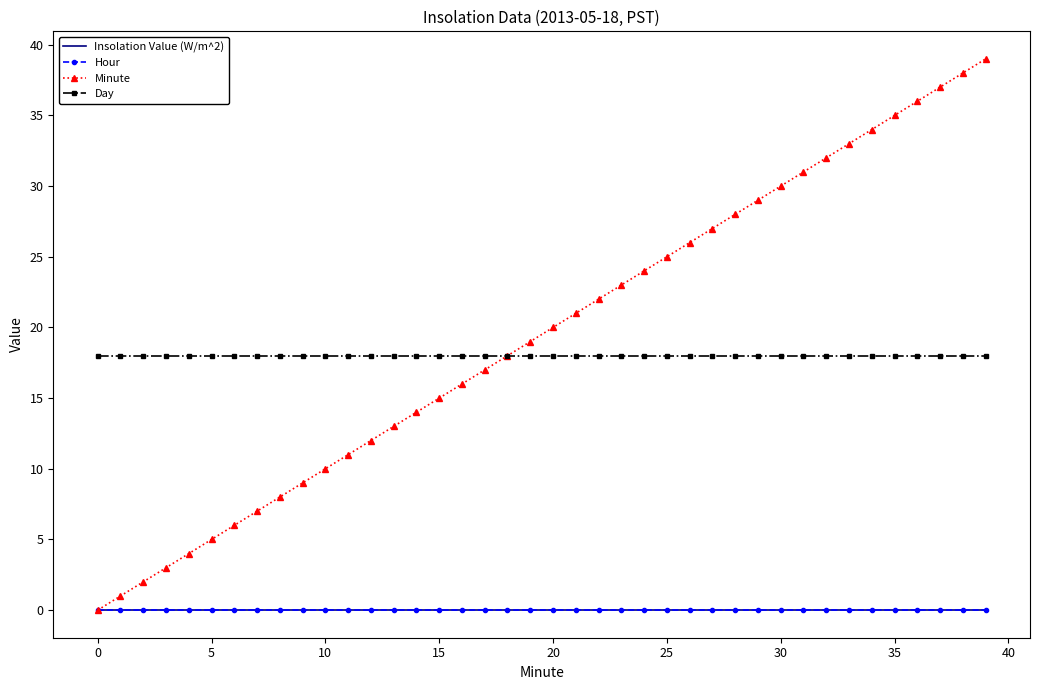

Count the number of categories in the chart.

40